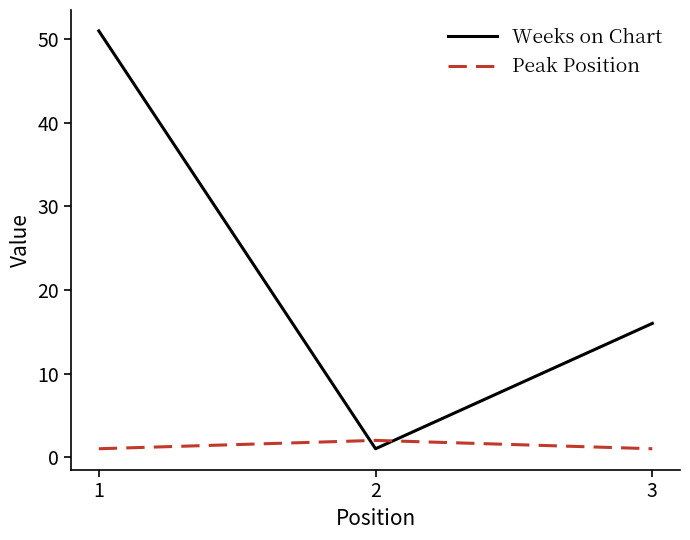

At how many categories does at least one series exceed 46?

1